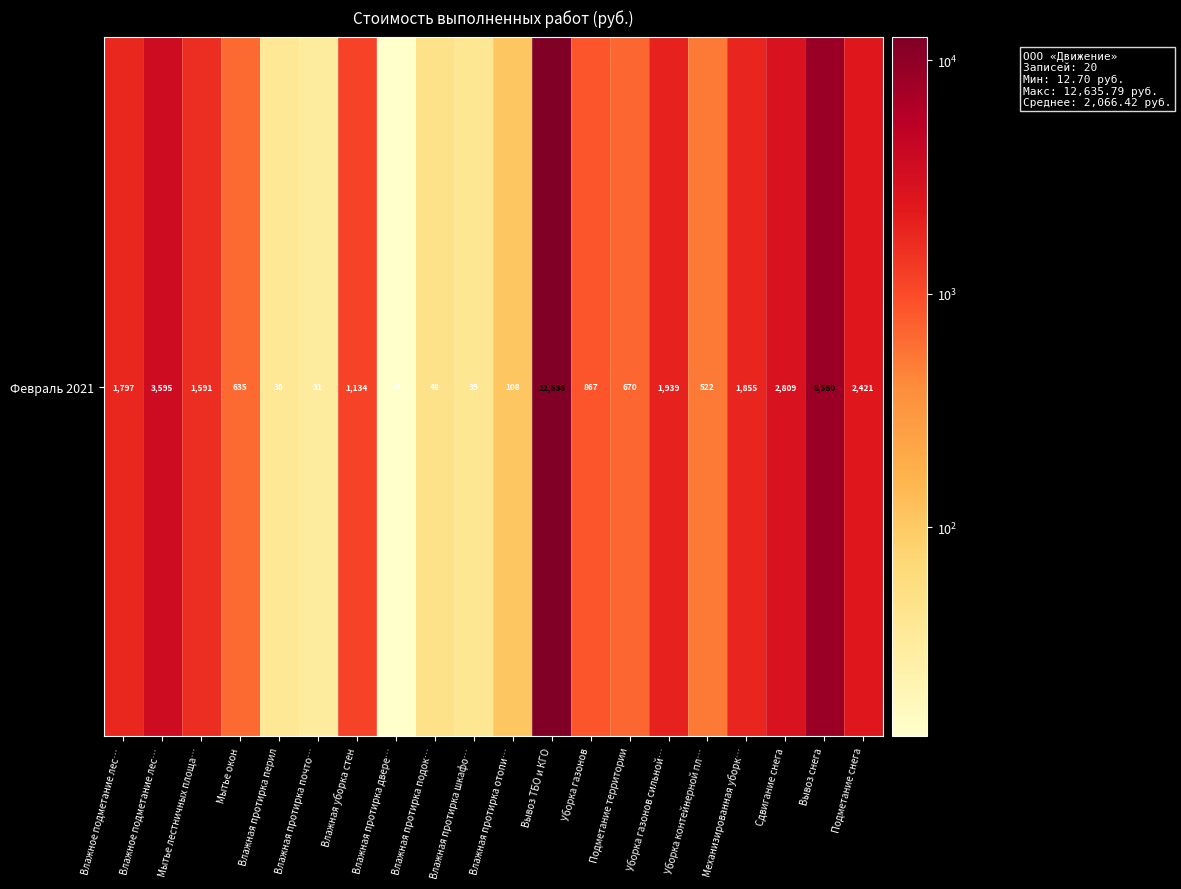

List the labels in order of value, largest first.

Вывоз ТБО и КГО, Вывоз снега, Влажное подметание лес…, Сдвигание снега, Подметание снега, Уборка газонов сильной…, Механизированная уборк…, Влажное подметание лес…, Мытье лестничных площа…, Влажная уборка стен, Уборка газонов, Подметание территории, Мытье окон, Уборка контейнерной пл…, Влажная протирка отопи…, Влажная протирка подок…, Влажная протирка шкафо…, Влажная протирка перил, Влажная протирка почто…, Влажная протирка двере…